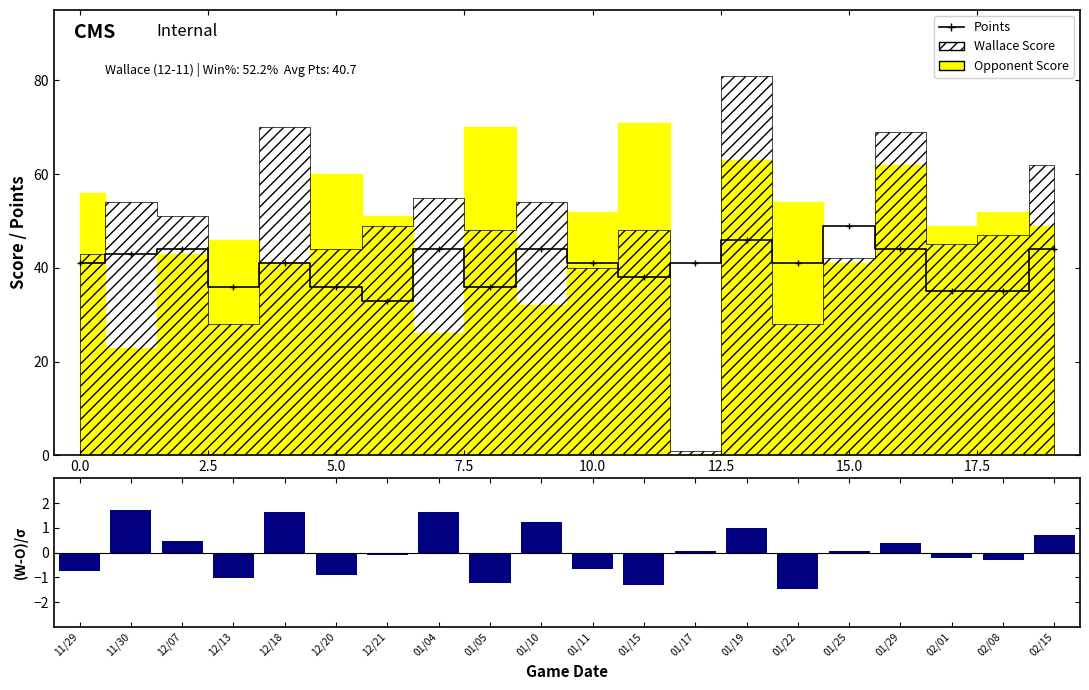

Reading left to right, what are all the values shown in this chart?

Points: 41.0	43.0	44.0	36.0	41.0	36.0	33.0	44.0	36.0	44.0	41.0	38.0	41.0	46.0	41.0	49.0	44.0	35.0	35.0	44.0
(Wallace-Opp)/σ: -0.7	1.7	0.4	-1.0	1.6	-0.9	-0.1	1.6	-1.2	1.2	-0.7	-1.3	0.1	1.0	-1.5	0.1	0.4	-0.2	-0.3	0.7